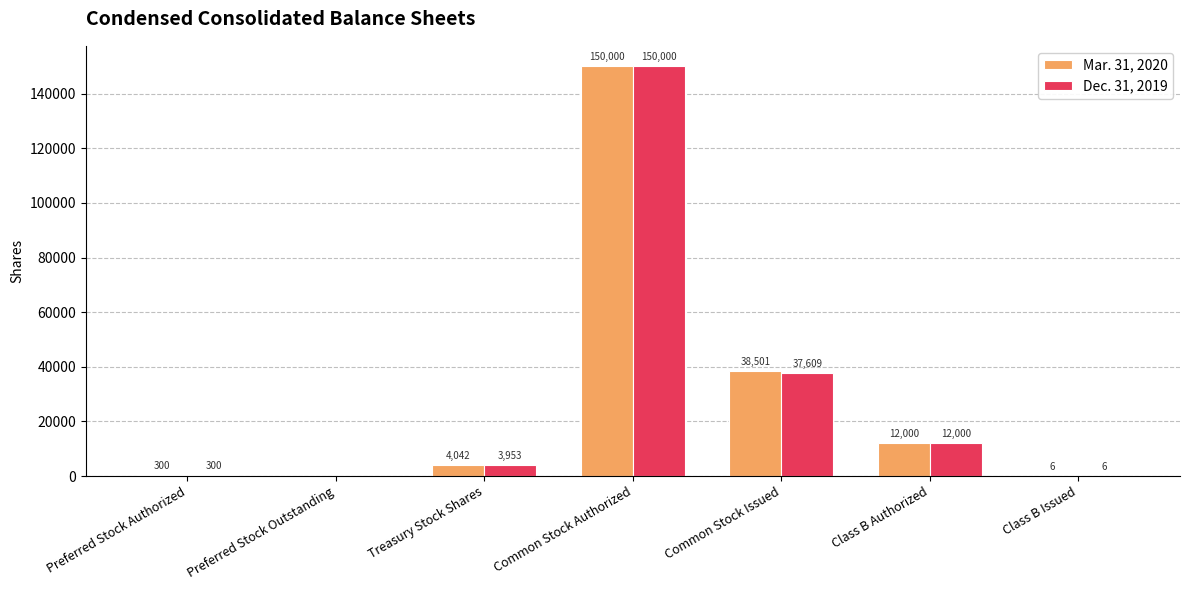

Is the value of Mar. 31, 2020 at Treasury Stock Shares greater than the value of Dec. 31, 2019 at Preferred Stock Authorized?

Yes